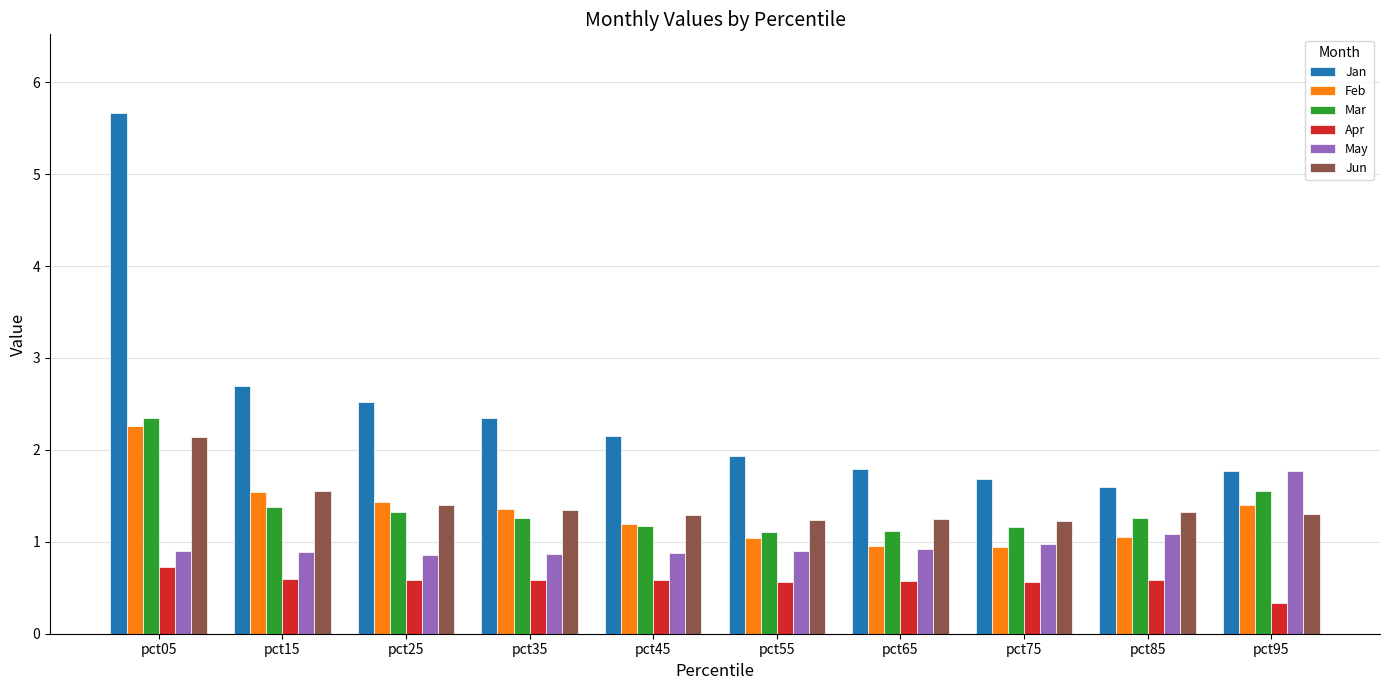

At which category does the chart reach its peak across all series?

pct05